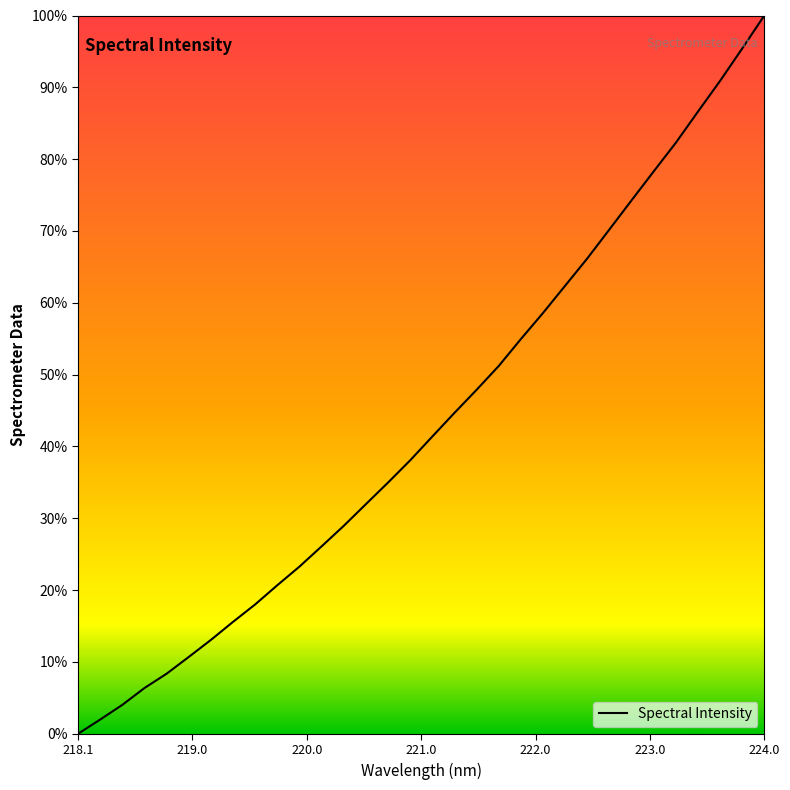

What is the difference between the maximum and minimum values?

100.0